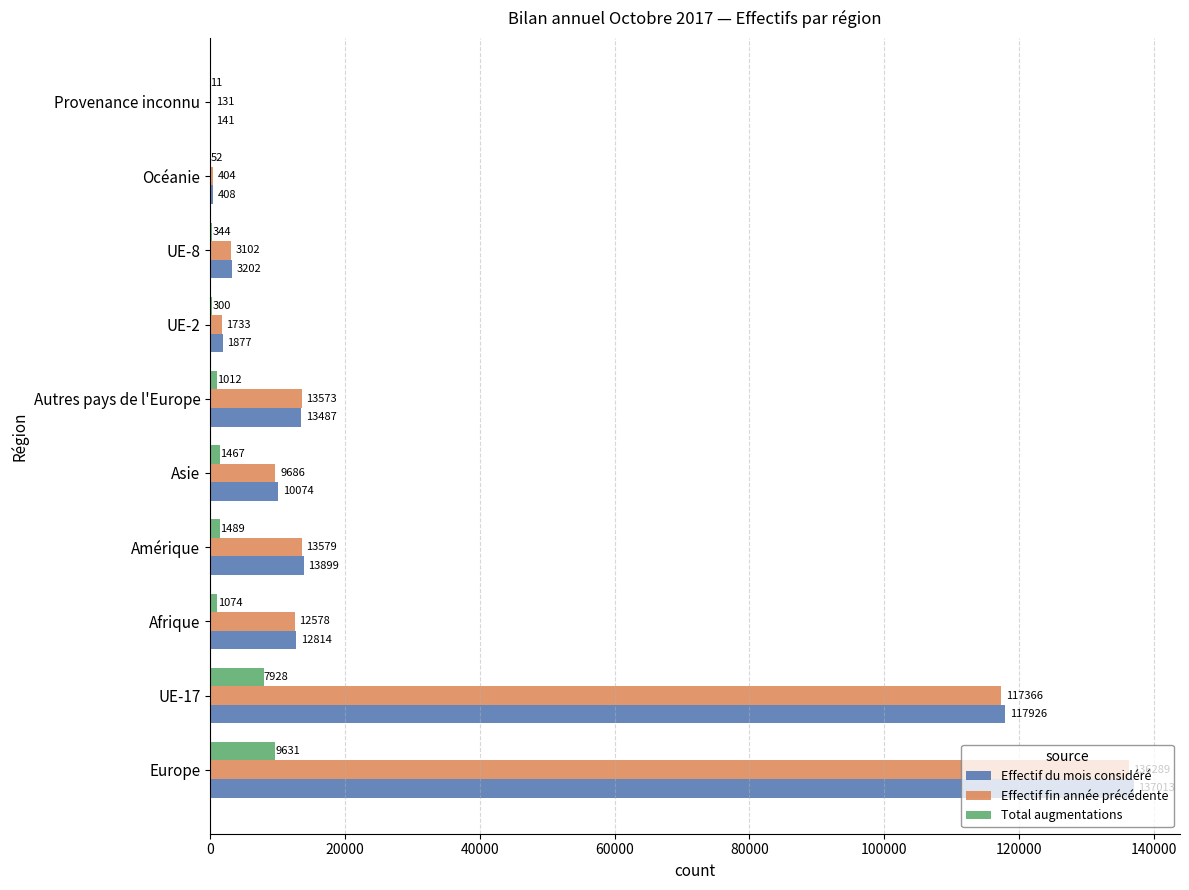

The value of Effectif fin année précédente at Europe is 213942. True or false?

False